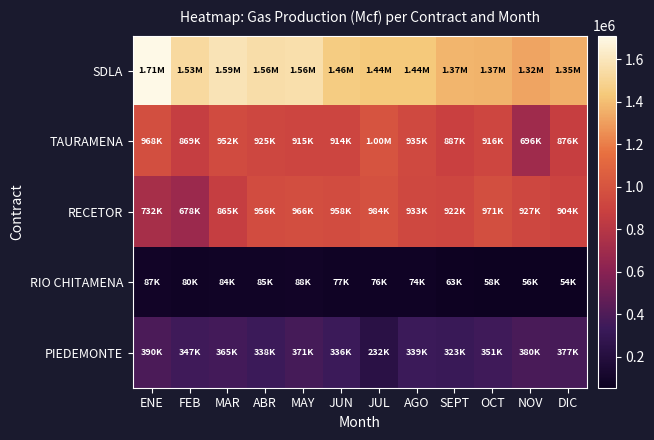

Reading left to right, list all the values displayed in this chart.

SDLA: ENE=1712049	FEB=1525777	MAR=1586056	ABR=1555366	MAY=1559744	JUN=1455847	JUL=1435094	AGO=1437100	SEPT=1372114	OCT=1368026	NOV=1320282	DIC=1351741
TAURAMENA: ENE=967814	FEB=869187	MAR=951599	ABR=925263	MAY=914950	JUN=913935	JUL=1000796	AGO=934996	SEPT=886767	OCT=916204	NOV=696119	DIC=875569
RECETOR: ENE=732322	FEB=677792	MAR=865448	ABR=955684	MAY=966423	JUN=957771	JUL=984444	AGO=932672	SEPT=921759	OCT=970772	NOV=926533	DIC=903645
RIO CHITAMENA: ENE=87100	FEB=80036	MAR=84086	ABR=85051	MAY=88206	JUN=76844	JUL=75675	AGO=74251	SEPT=62642	OCT=58242	NOV=55977	DIC=54282
PIEDEMONTE: ENE=390041	FEB=347311	MAR=365111	ABR=338196	MAY=370965	JUN=336359	JUL=231795	AGO=338728	SEPT=322744	OCT=351406	NOV=379629	DIC=377313